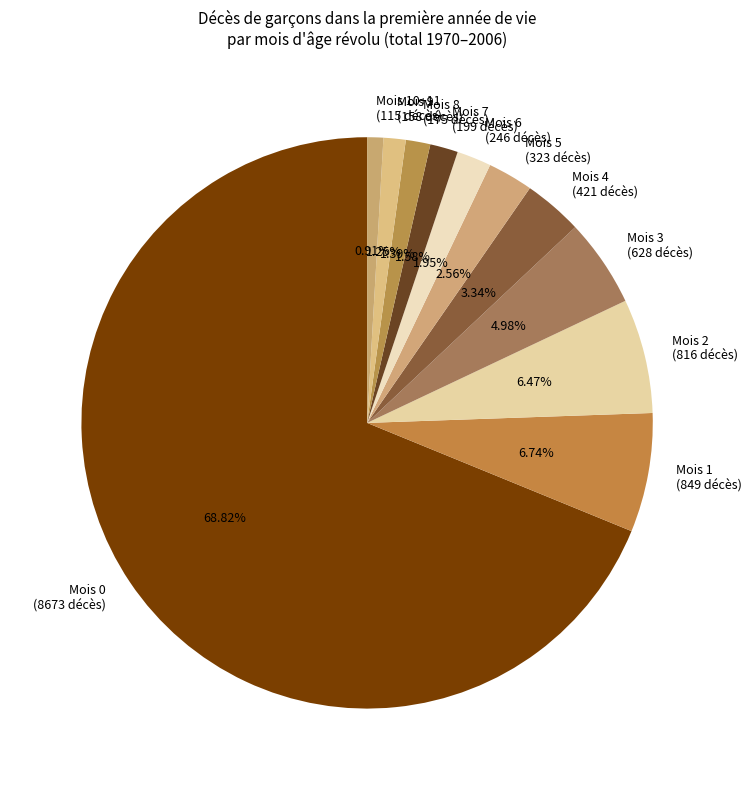

How many segments does this pie chart have?

11